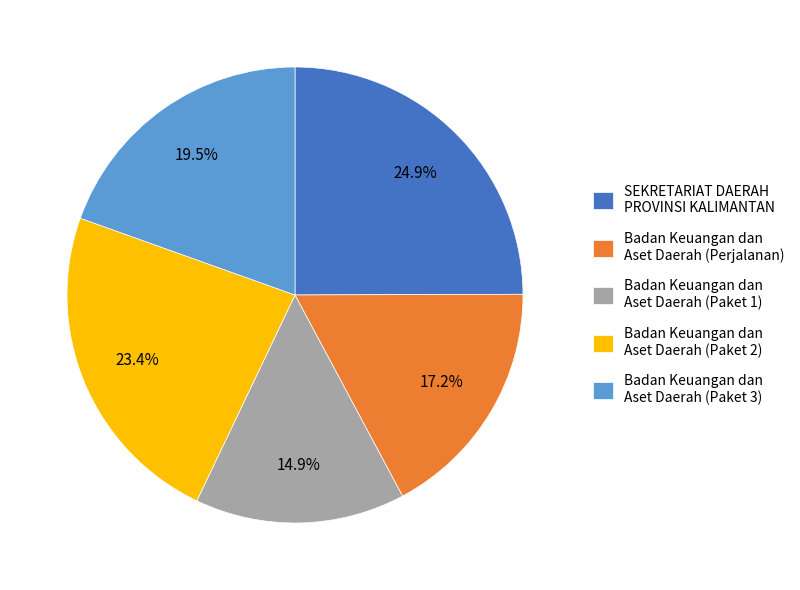

Between Badan Keuangan dan Aset Daerah (Paket 2) and SEKRETARIAT DAERAH PROVINSI KALIMANTAN, which is larger?

SEKRETARIAT DAERAH PROVINSI KALIMANTAN